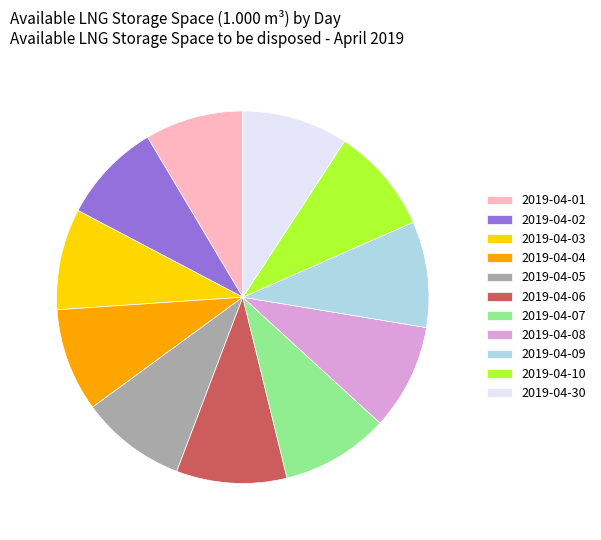

Does 2019-04-04 account for over 50% of the chart?

No